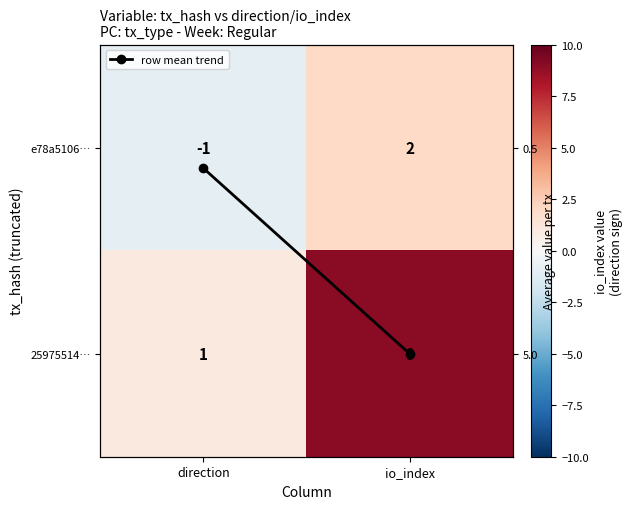

Which series has the largest range (max minus min)?

25975514…